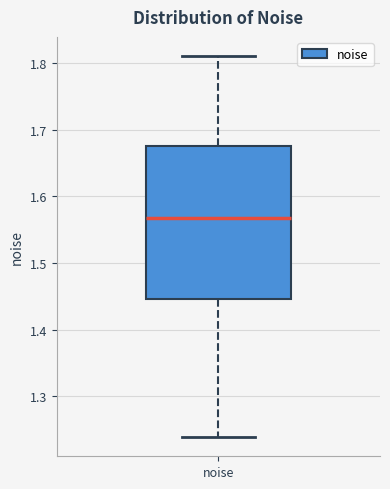

Read this box plot against the y-axis: the position of the median line, the range covered by the box, and the ends of both whiskers. The values are not printed on the chart, so give them approximately, as read against the axis.

median 1.57, box 1.45 to 1.68, whiskers 1.24 to 1.81